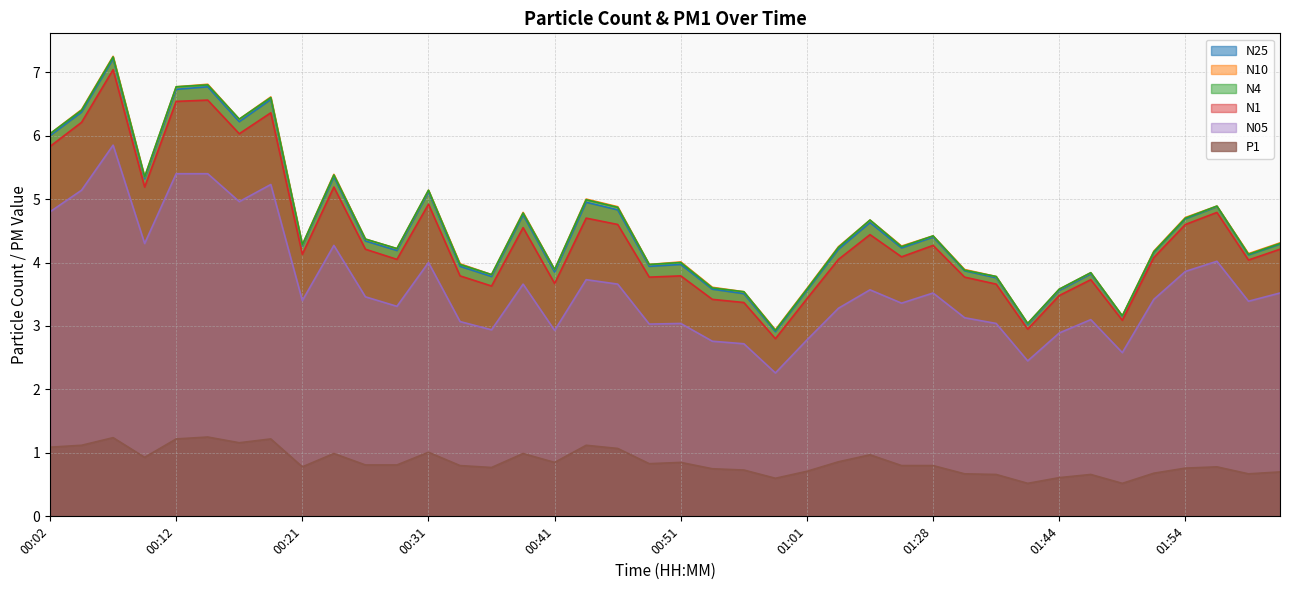

True or false: N1 has a value of 4.7 at 00:43.

True